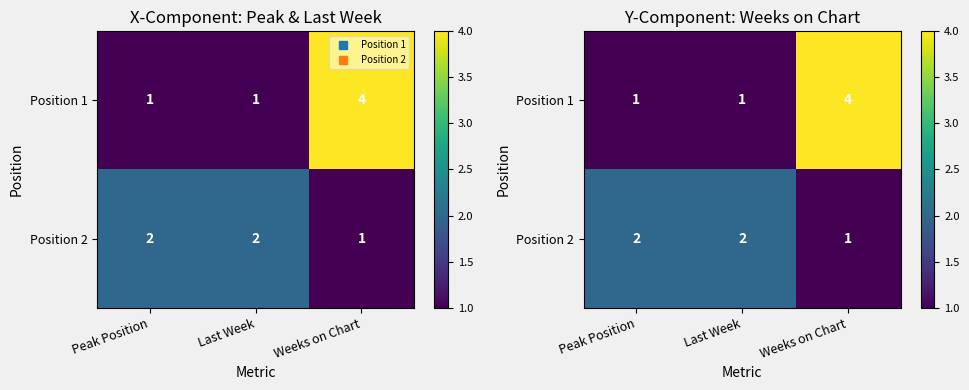

Which series has the largest total across all categories?

Position 1